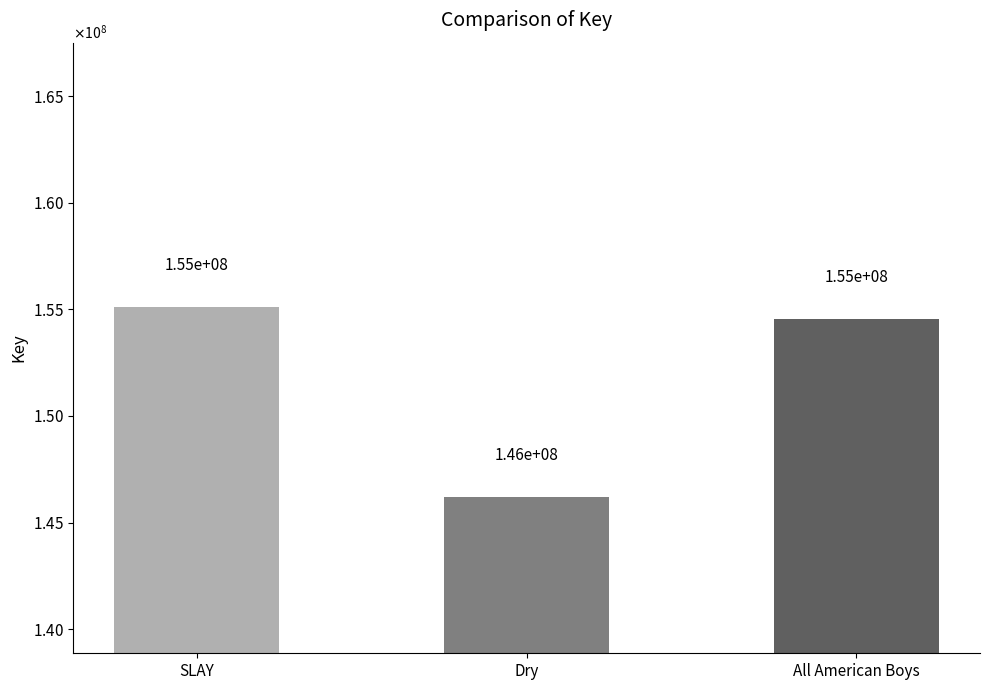

Which label corresponds to the largest value in the chart?

SLAY